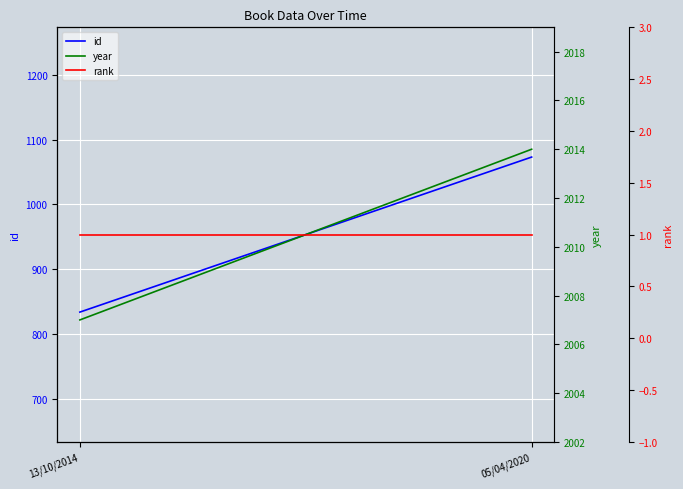

What is the label of the 2nd point from the left?

05/04/2020